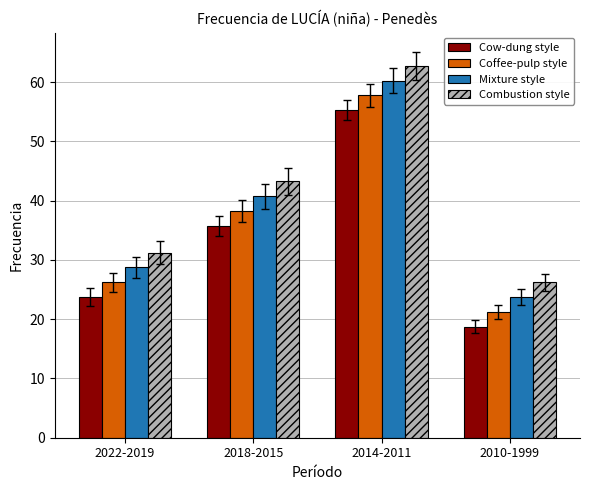

How many data points in Combustion style are less than 43?

2